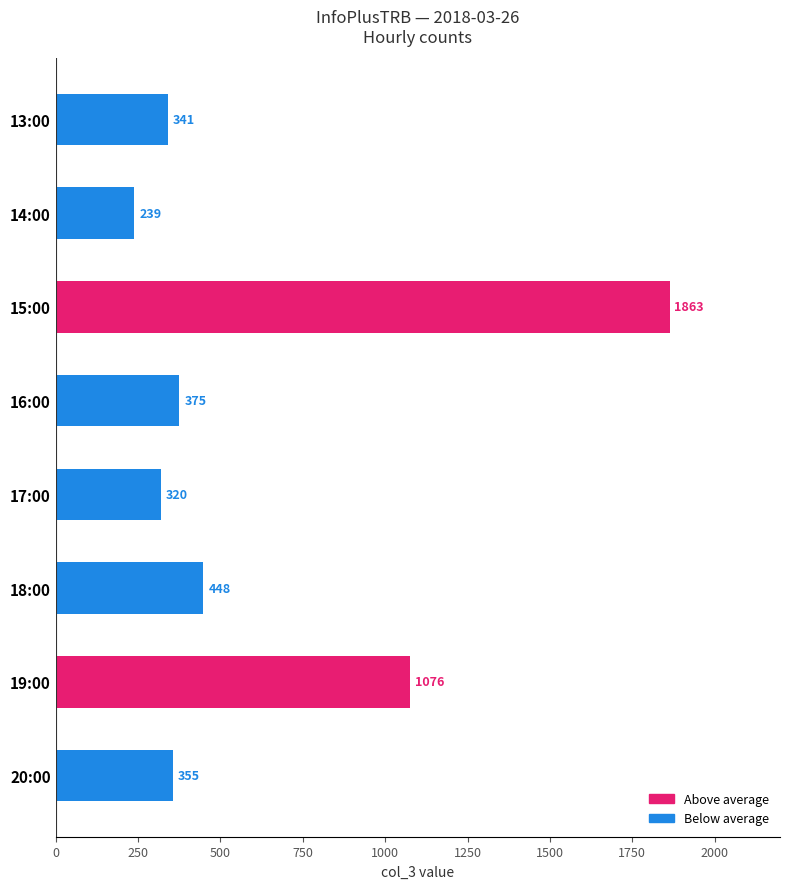

Which has a higher value, 17:00 or 18:00?

18:00